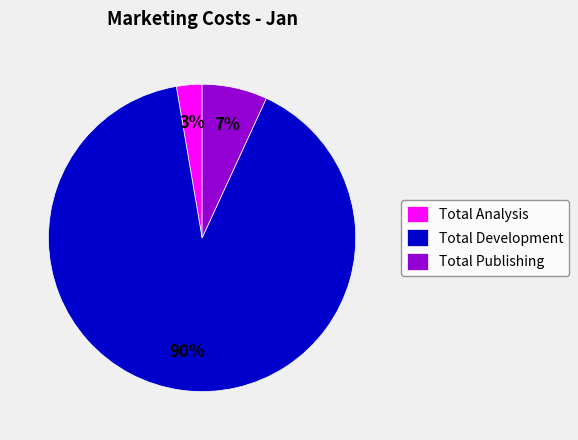

To the nearest percent, what is the combined percentage of Total Development and Total Analysis?

93%